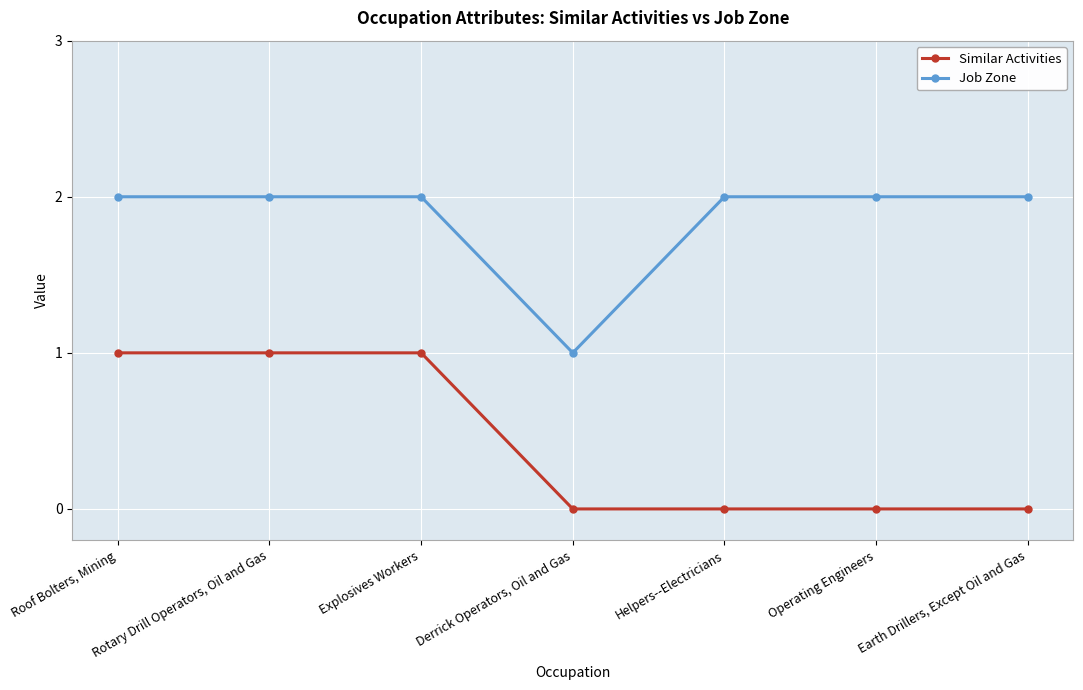

At Rotary Drill Operators, Oil and Gas, list the series in order from smallest to largest.

Similar Activities, Job Zone